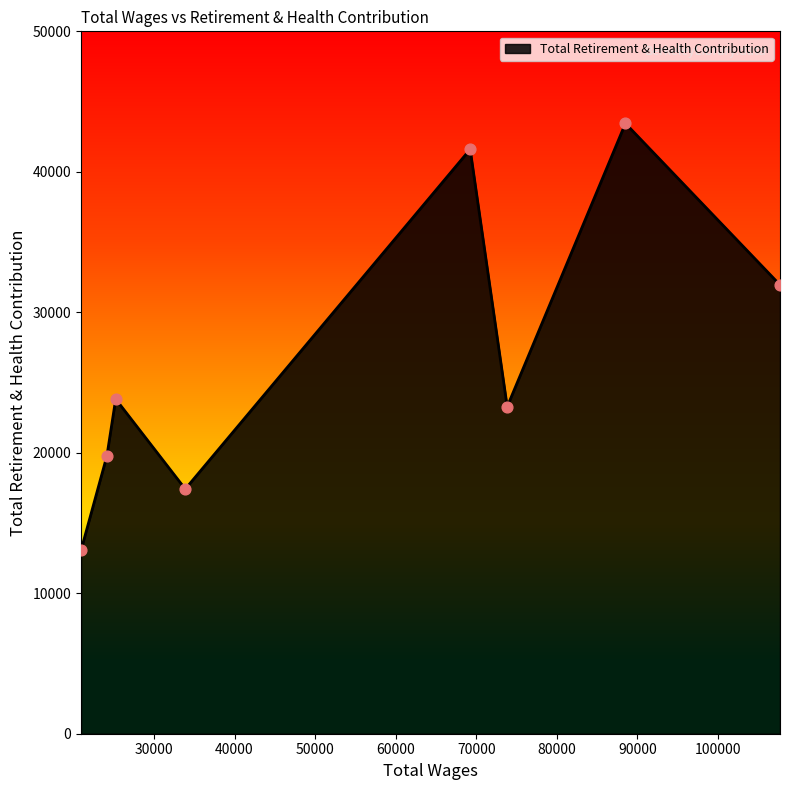

What is the maximum value shown in the chart?

43445